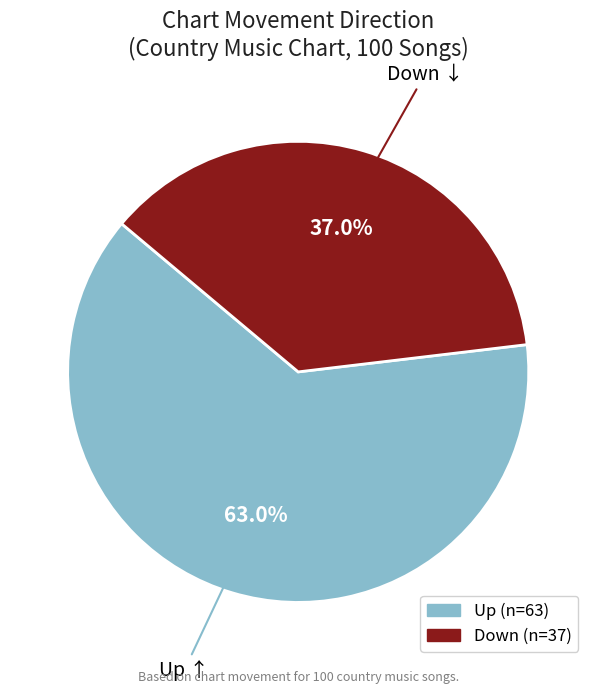

Is there any slice that represents more than half of the pie?

Yes